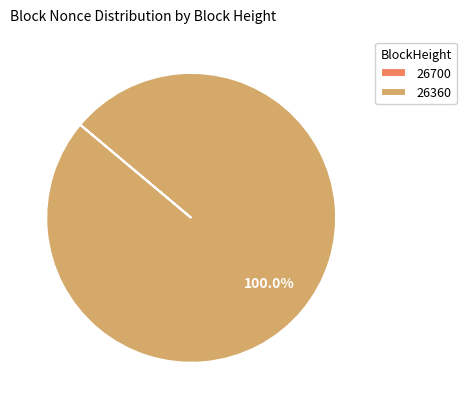

Is there any slice that represents more than half of the pie?

Yes